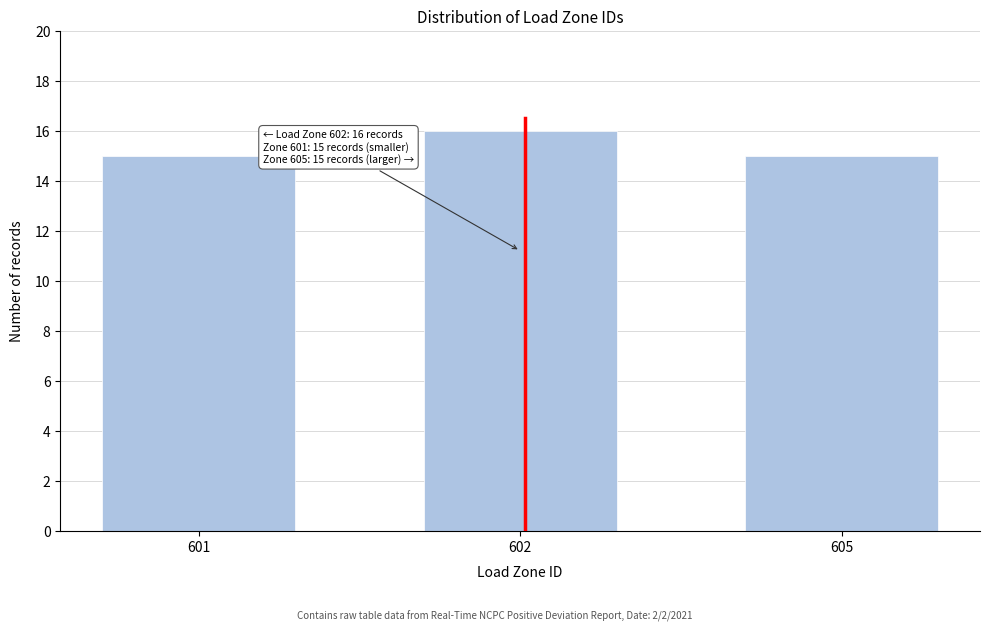

Reading left to right, transcribe all the data shown in this chart.

15	16	15